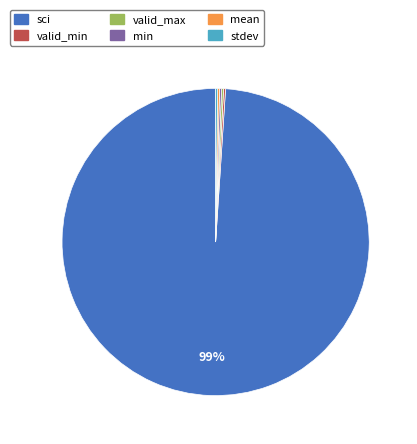

What is the largest slice in the pie chart?

sci